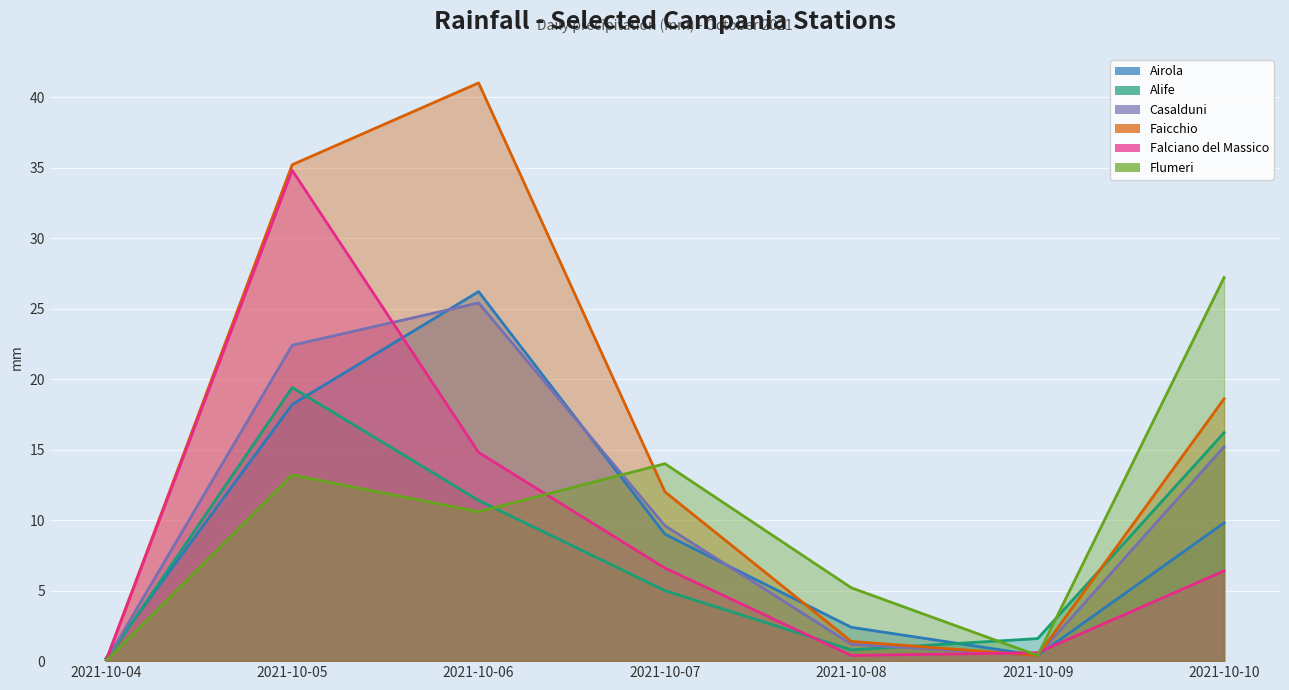

Count the number of categories in the chart.

7